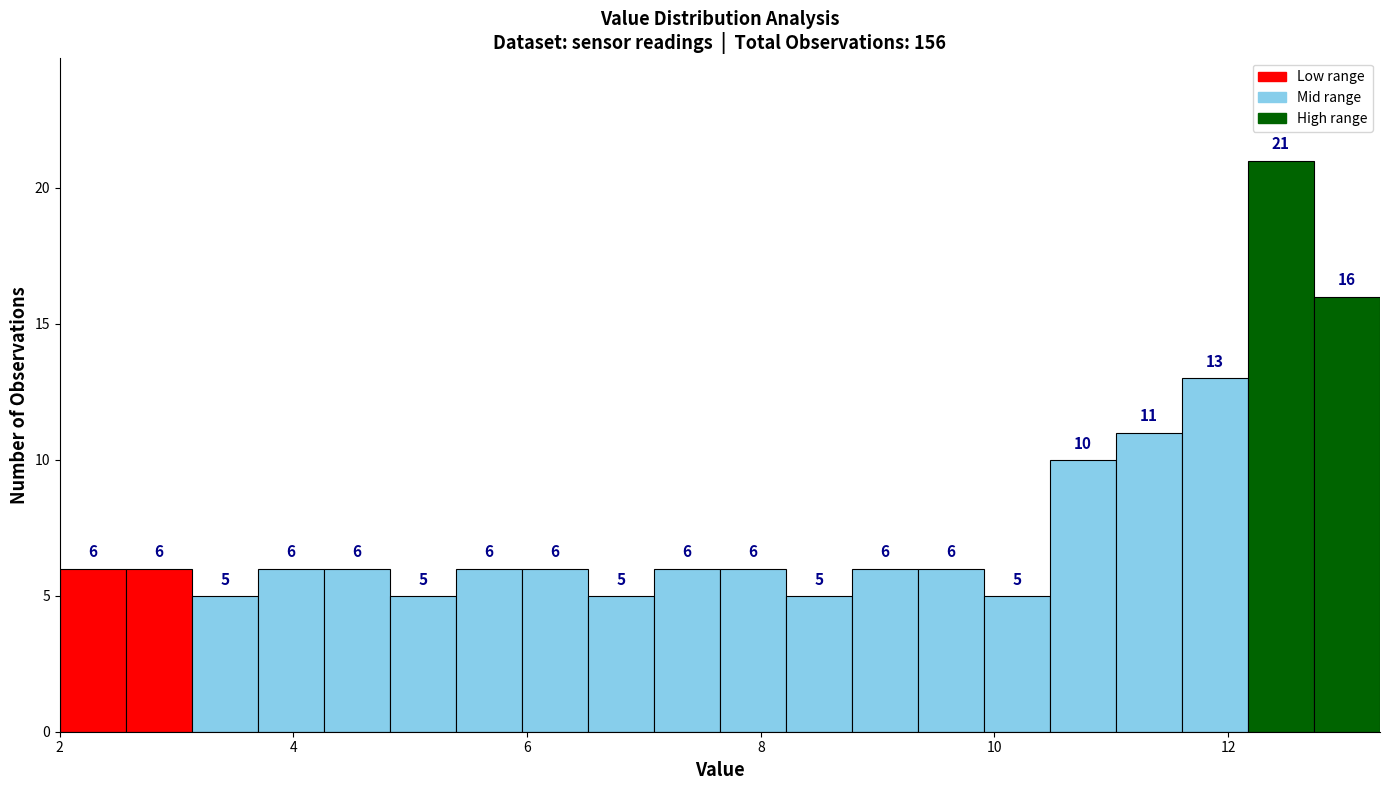

Around what value on the x-axis is the tallest bar? Give the approximate position of its centre, as read against the axis.

12.4